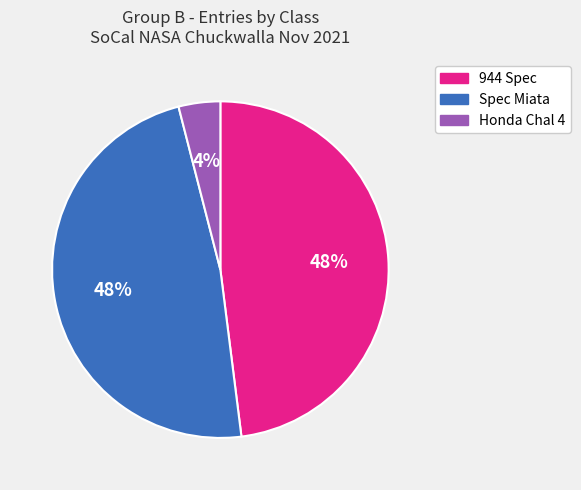

Which slice is the smallest?

Honda Chal 4